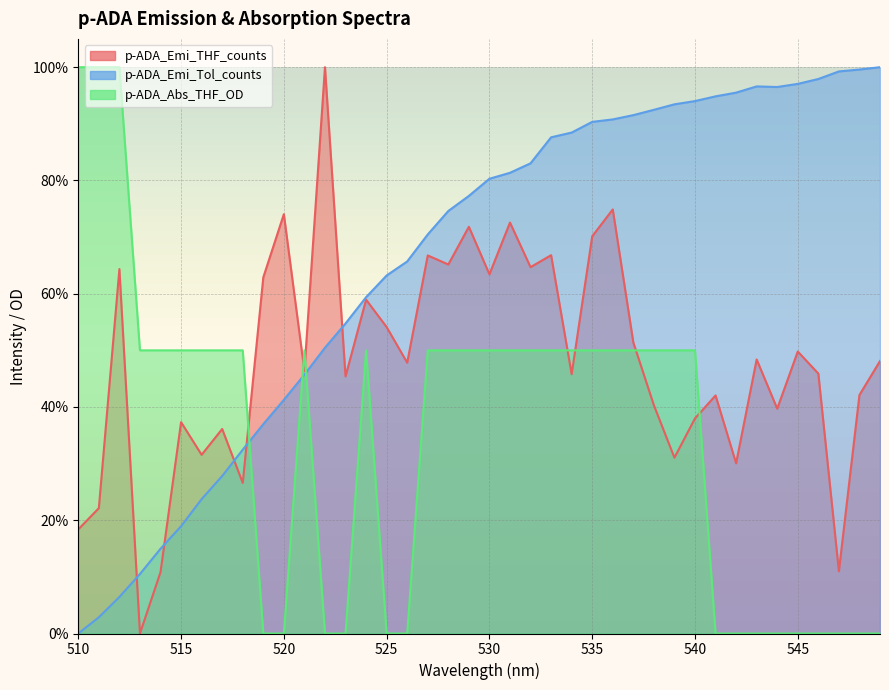

At 540, list the series in order from largest to smallest.

p-ADA_Emi_Tol_counts, p-ADA_Abs_THF_OD, p-ADA_Emi_THF_counts